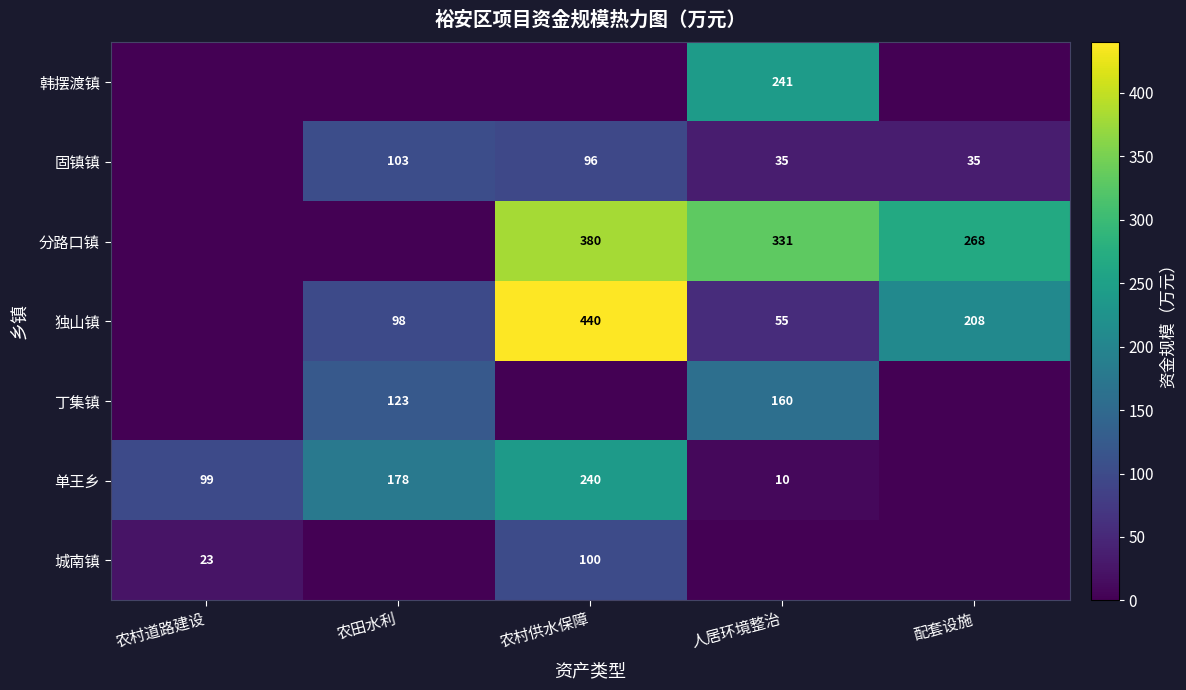

How many series are shown in this chart?

7